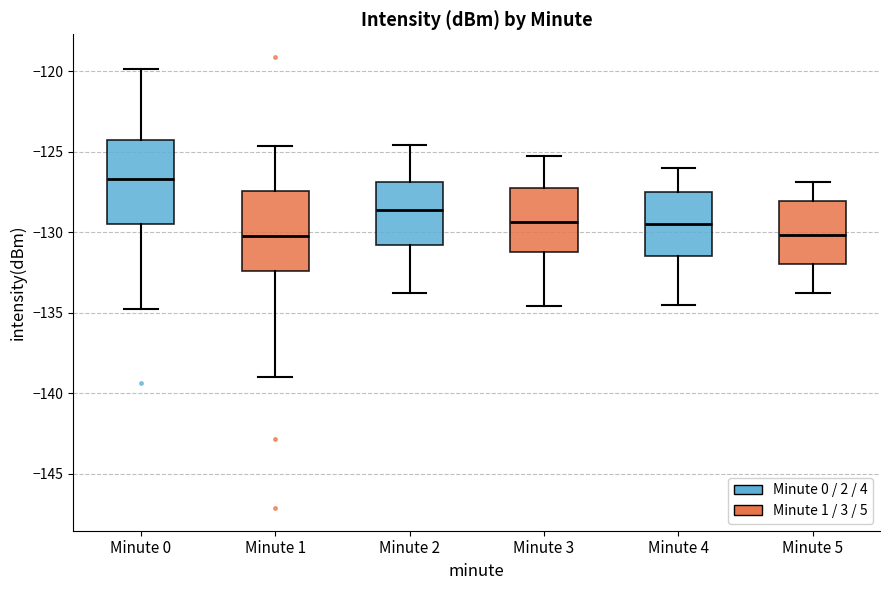

Reading left to right, read every box against the y-axis: the position of its median line, the range the box covers, and the ends of its whiskers. The values are not printed on the chart, so give them approximately, as read against the axis.

Minute 0: median -126.5, box -129.5 to -124.5, whiskers -135.0 to -120.0
Minute 1: median -130.5, box -132.5 to -127.5, whiskers -139.0 to -124.5
Minute 2: median -128.5, box -131.0 to -127.0, whiskers -134.0 to -124.5
Minute 3: median -129.5, box -131.0 to -127.5, whiskers -134.5 to -125.5
Minute 4: median -129.5, box -131.5 to -127.5, whiskers -134.5 to -126.0
Minute 5: median -130.0, box -132.0 to -128.0, whiskers -134.0 to -127.0